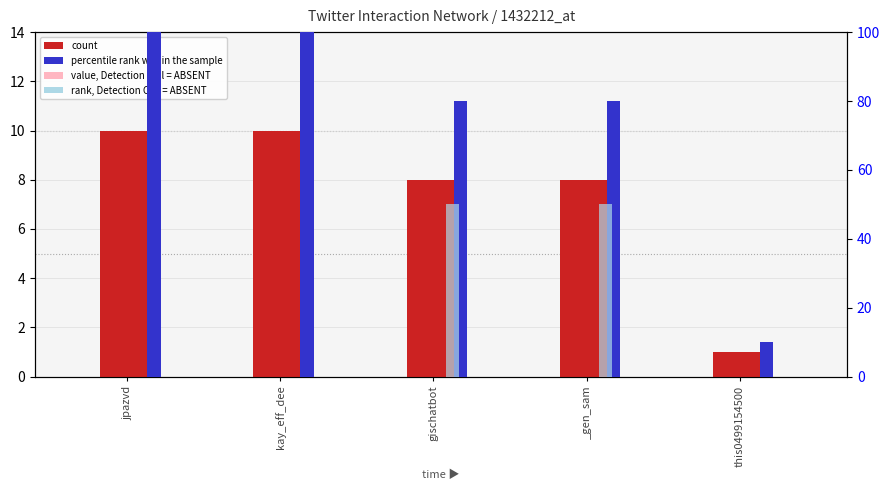

What is the sum of the rank, Detection Call = ABSENT values at _gen_sam and this0499154500?

50.0